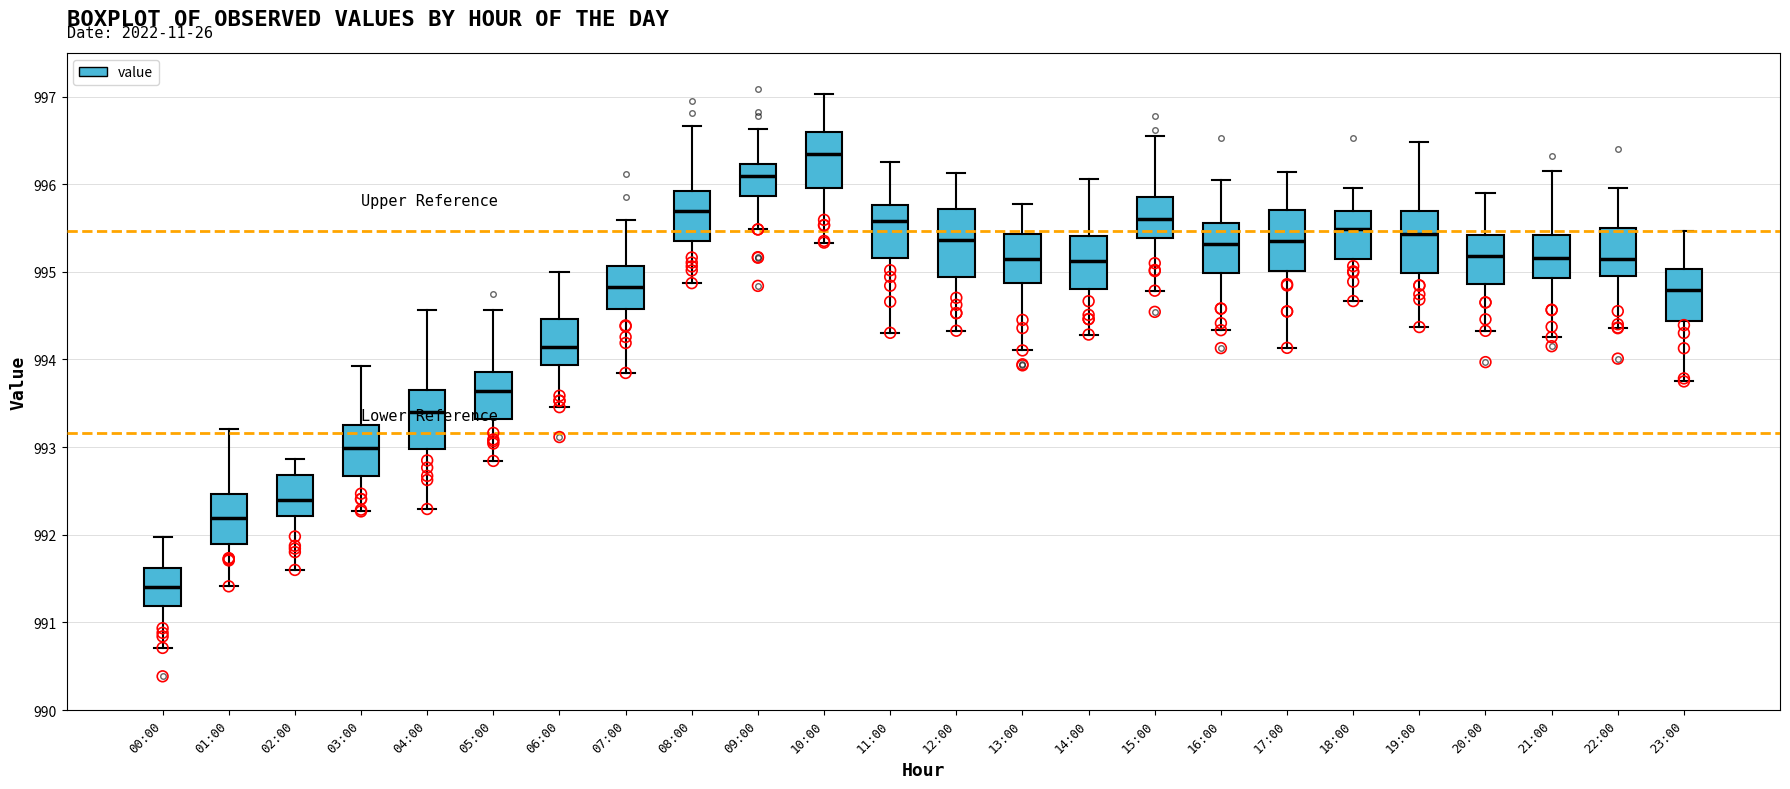

Reading left to right, read every box against the y-axis: the position of its median line, the range the box covers, and the ends of its whiskers. The values are not printed on the chart, so give them approximately, as read against the axis.

00:00: median 991.4, box 991.2 to 991.6, whiskers 990.7 to 992.0
01:00: median 992.2, box 991.9 to 992.5, whiskers 991.4 to 993.2
02:00: median 992.4, box 992.2 to 992.7, whiskers 991.6 to 992.9
03:00: median 993.0, box 992.7 to 993.2, whiskers 992.3 to 993.9
04:00: median 993.4, box 993.0 to 993.6, whiskers 992.3 to 994.6
05:00: median 993.6, box 993.3 to 993.9, whiskers 992.8 to 994.6
06:00: median 994.1, box 993.9 to 994.5, whiskers 993.5 to 995.0
07:00: median 994.8, box 994.6 to 995.1, whiskers 993.8 to 995.6
08:00: median 995.7, box 995.4 to 995.9, whiskers 994.9 to 996.7
09:00: median 996.1, box 995.9 to 996.2, whiskers 995.5 to 996.6
10:00: median 996.3, box 996.0 to 996.6, whiskers 995.3 to 997.0
11:00: median 995.6, box 995.2 to 995.8, whiskers 994.3 to 996.3
12:00: median 995.4, box 994.9 to 995.7, whiskers 994.3 to 996.1
13:00: median 995.1, box 994.9 to 995.4, whiskers 994.1 to 995.8
14:00: median 995.1, box 994.8 to 995.4, whiskers 994.3 to 996.1
15:00: median 995.6, box 995.4 to 995.9, whiskers 994.8 to 996.6
16:00: median 995.3, box 995.0 to 995.6, whiskers 994.3 to 996.0
17:00: median 995.4, box 995.0 to 995.7, whiskers 994.1 to 996.1
18:00: median 995.5, box 995.1 to 995.7, whiskers 994.7 to 996.0
19:00: median 995.4, box 995.0 to 995.7, whiskers 994.4 to 996.5
20:00: median 995.2, box 994.9 to 995.4, whiskers 994.3 to 995.9
21:00: median 995.2, box 994.9 to 995.4, whiskers 994.3 to 996.1
22:00: median 995.1, box 994.9 to 995.5, whiskers 994.4 to 996.0
23:00: median 994.8, box 994.4 to 995.0, whiskers 993.7 to 995.5